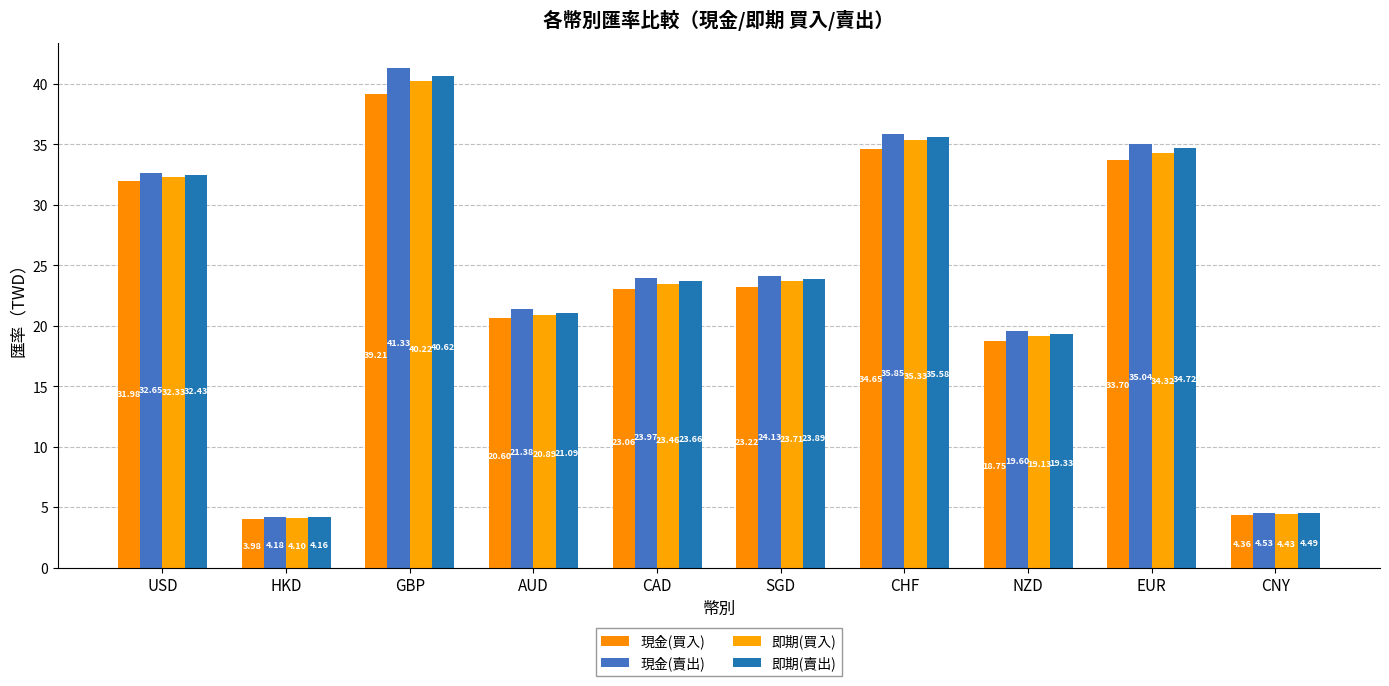

Rank the categories by 現金(賣出) value from highest to lowest.

GBP, CHF, EUR, USD, SGD, CAD, AUD, NZD, CNY, HKD